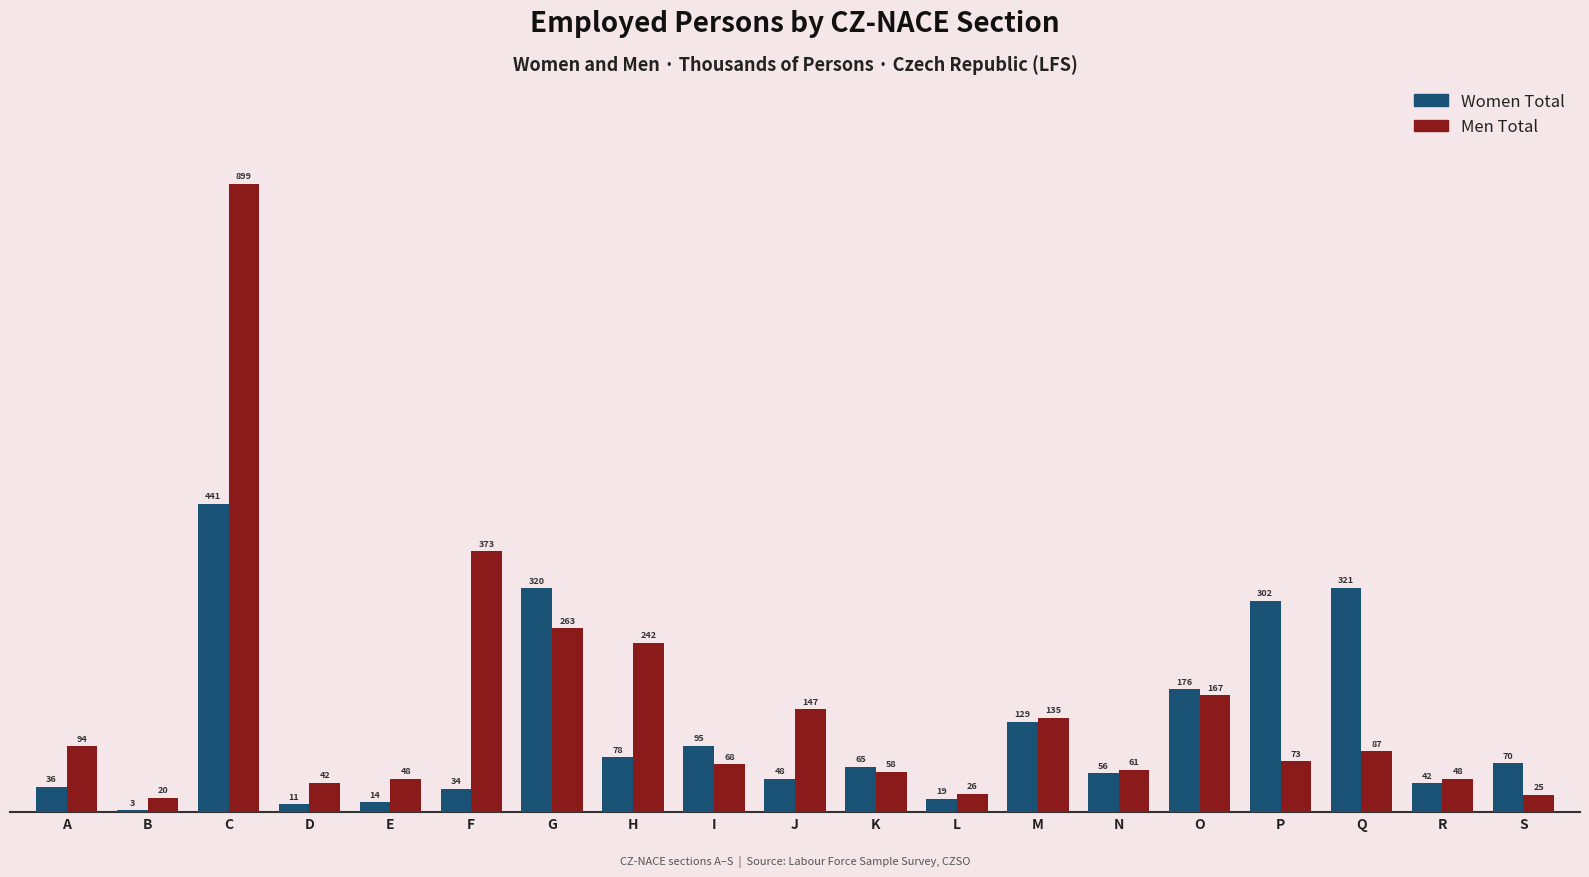

The value of Men Total at C is 442.9. True or false?

False